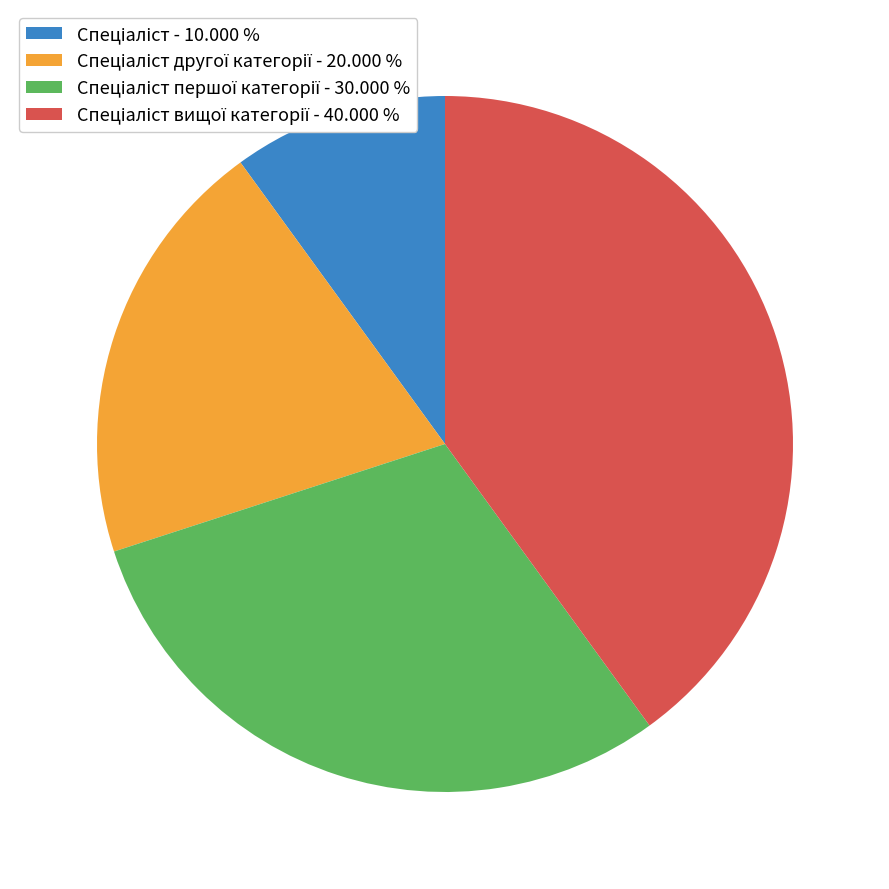

Is there any slice that represents more than half of the pie?

No